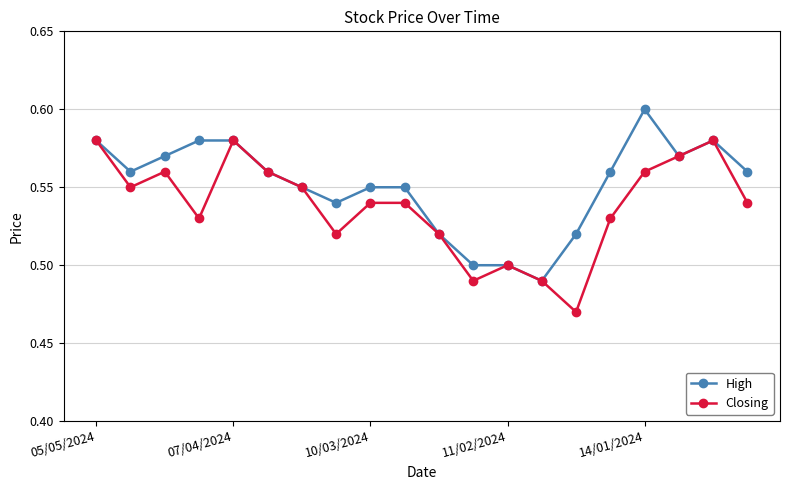

Count the Closing values in the range 0 to 1.

20